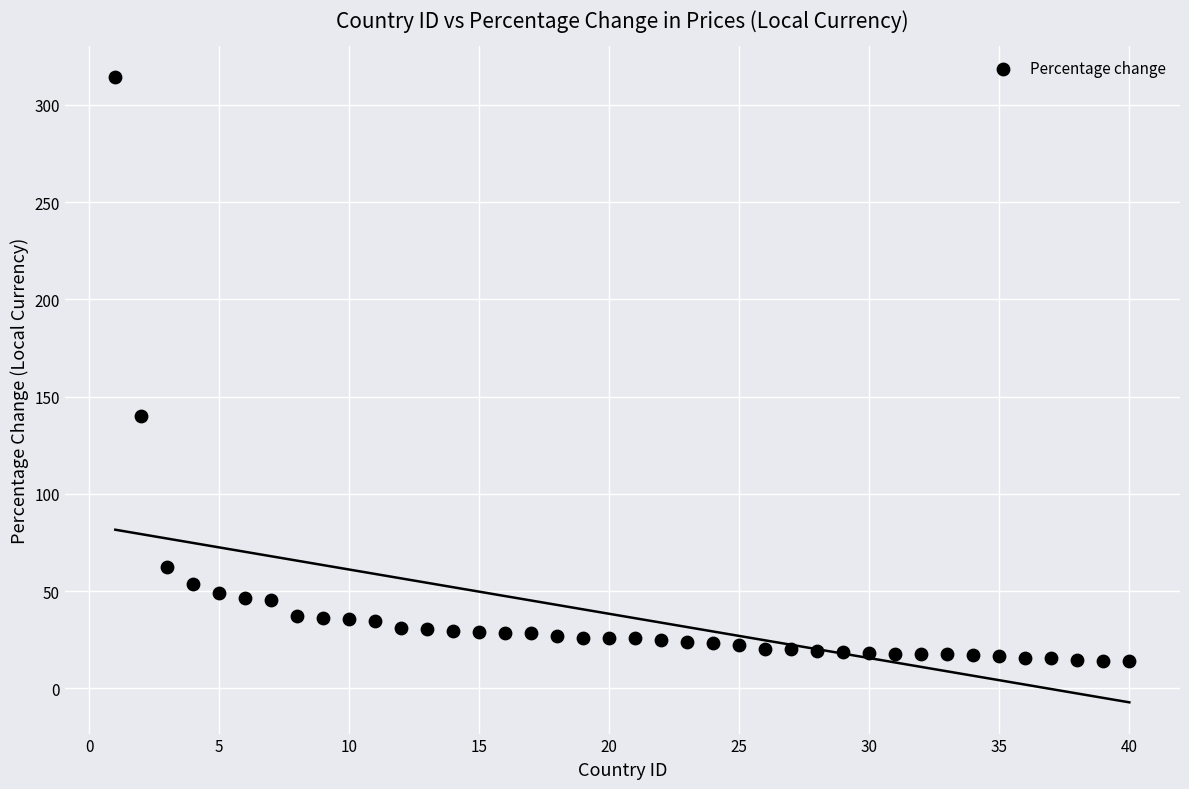

What is the range of X values (max minus min)?

39.0